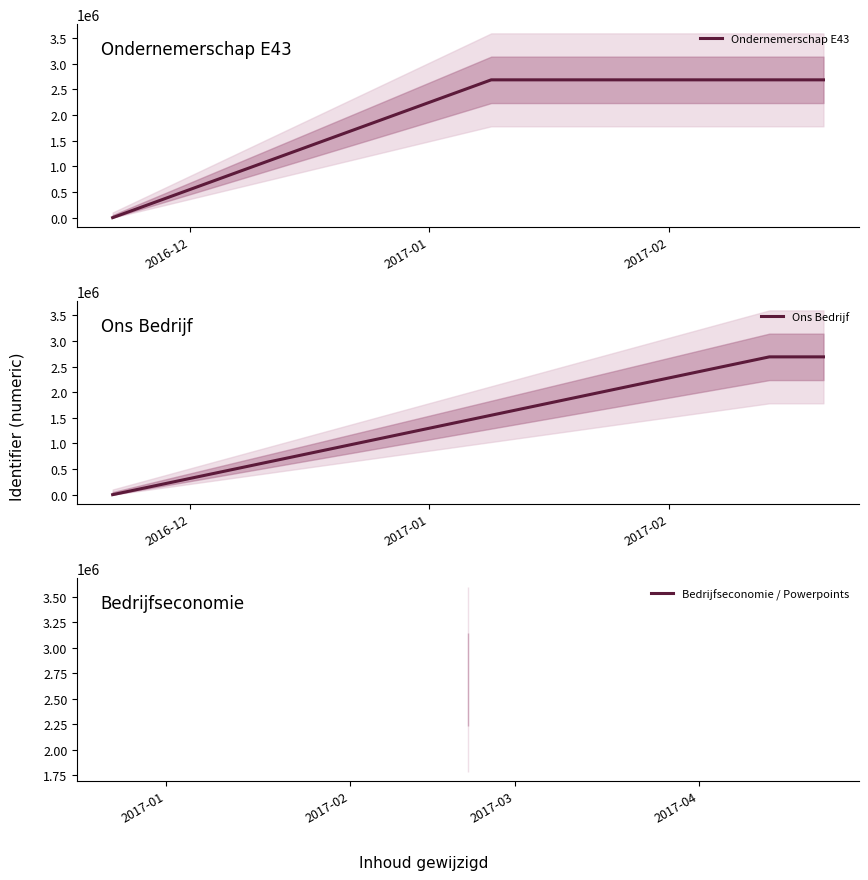

What is the sum of the values at 2017-01-09 and 2017-02-14?

5376525